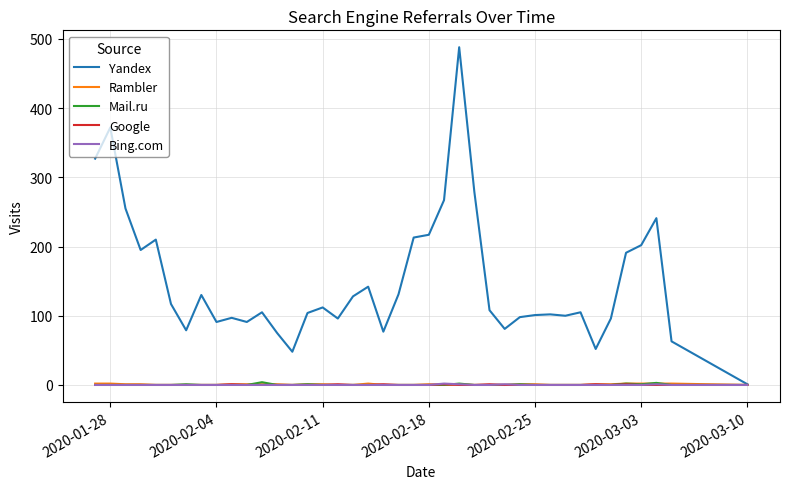

Is this an area chart (filled region under the line)?

No